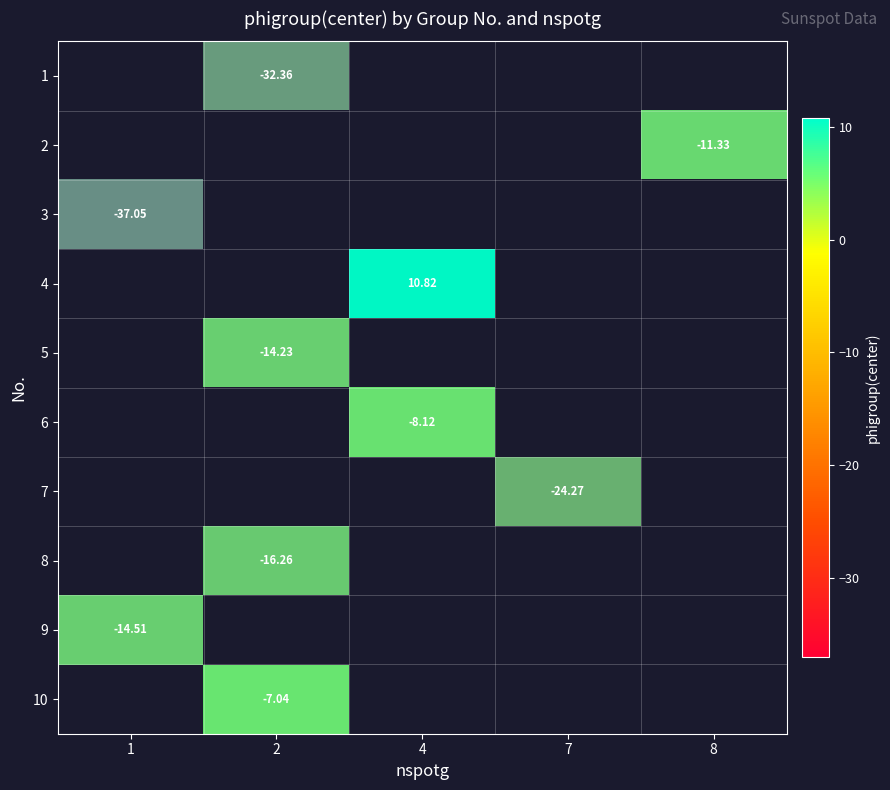

The 4 series shows -1 at 2. True or false?

False